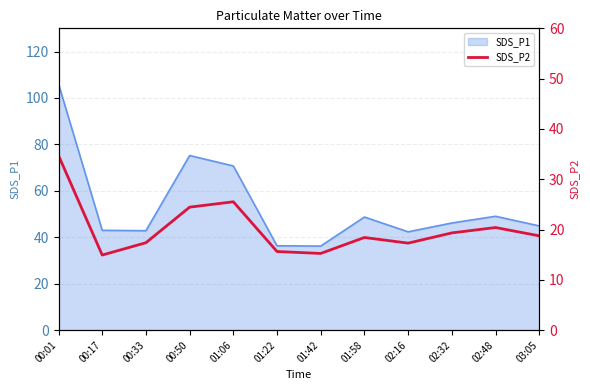

How many lines are shown in the chart?

1